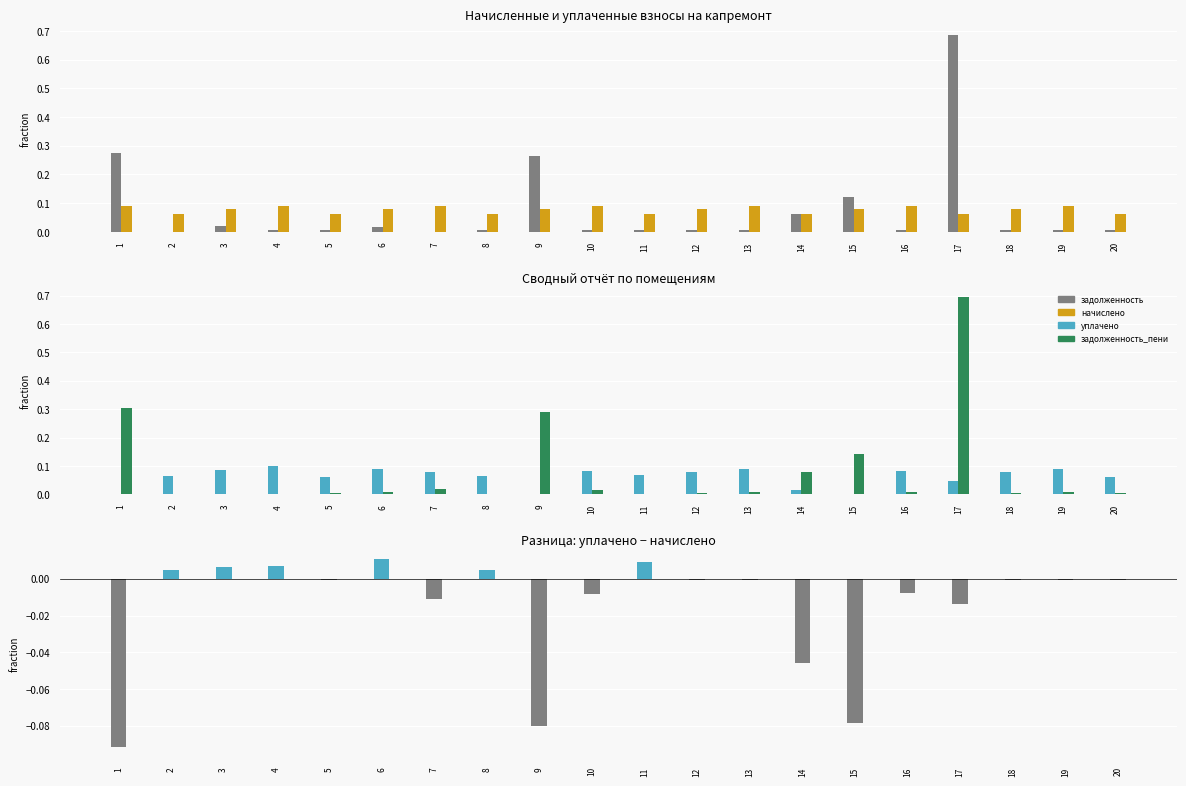

What is the sum of all уплачено values?

1.2